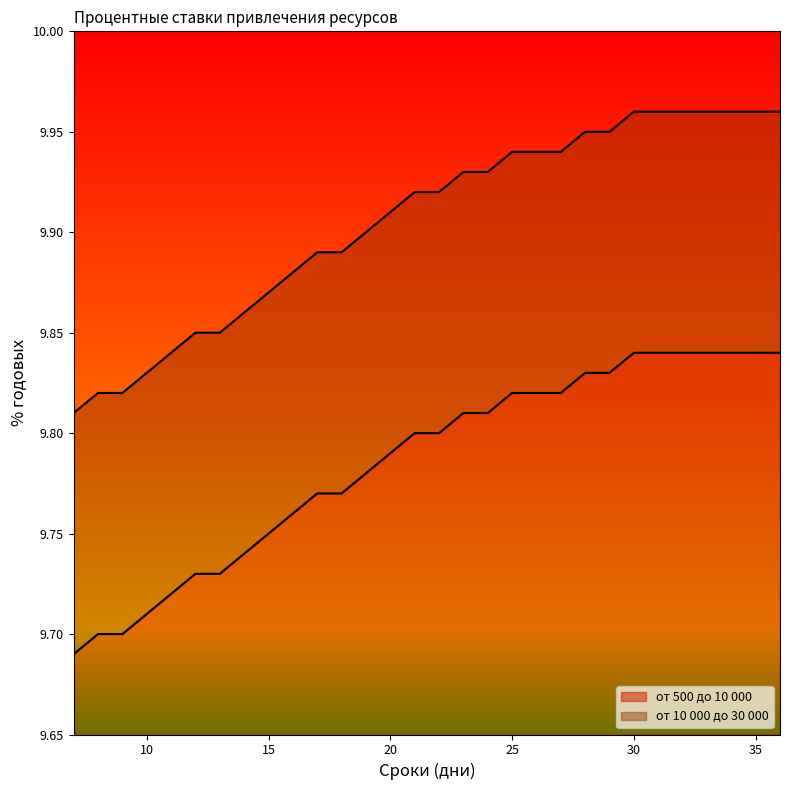

Which series has the largest range (max minus min)?

от 500 до 10 000